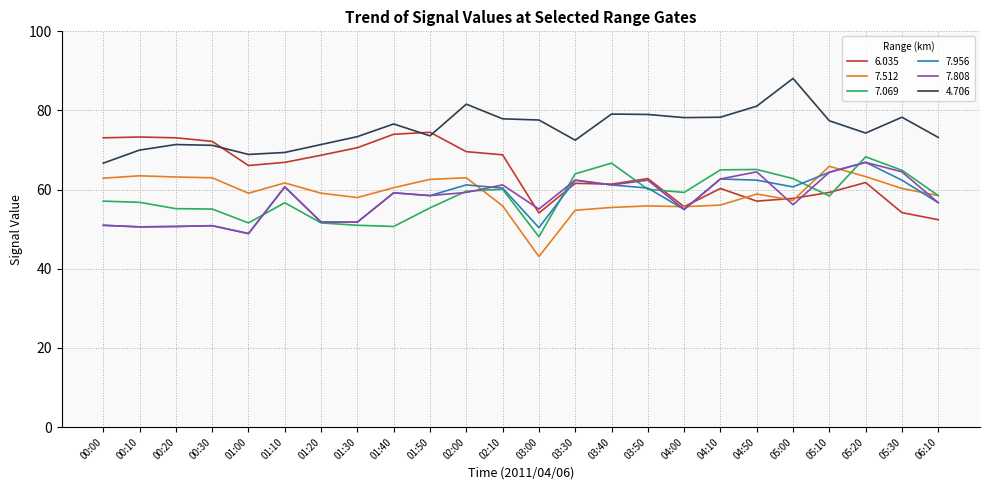

What are all the series names shown in the legend?

6.035, 7.512, 7.069, 7.956, 7.808, 4.706